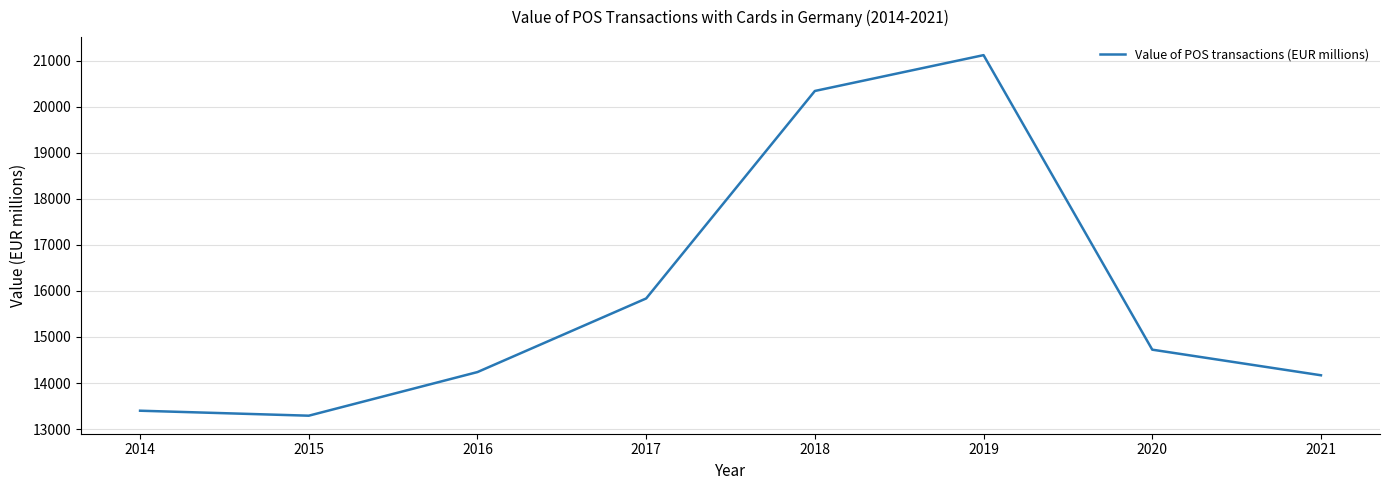

Between 2014 and 2021, which is larger?

2021